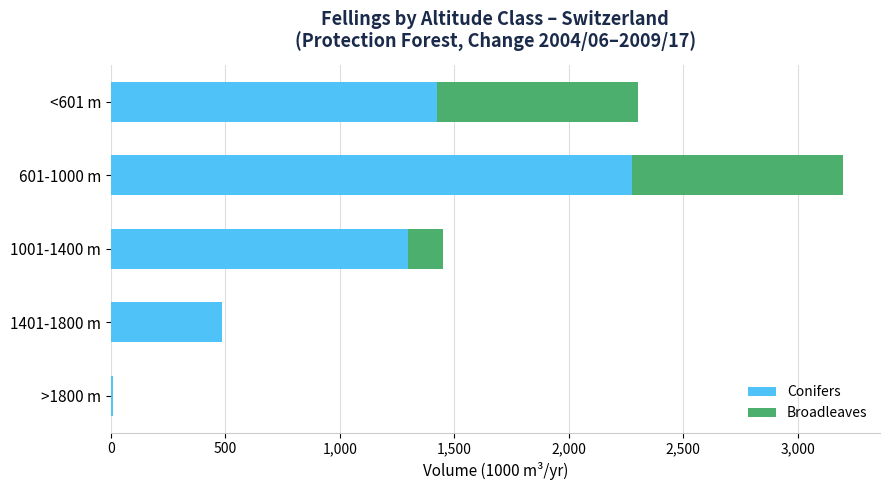

At which category is the sum across all series the highest?

601-1000 m